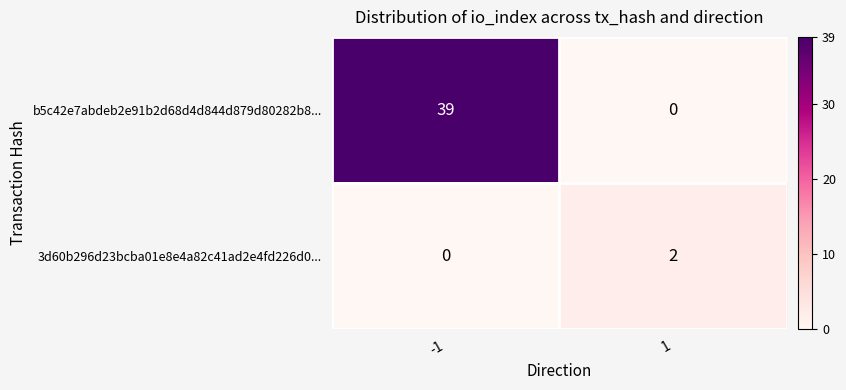

At 1, list the series in order from largest to smallest.

3d60b296d23bcba01e8e4a82c41ad2e4fd226d0..., b5c42e7abdeb2e91b2d68d4d844d879d80282b8...